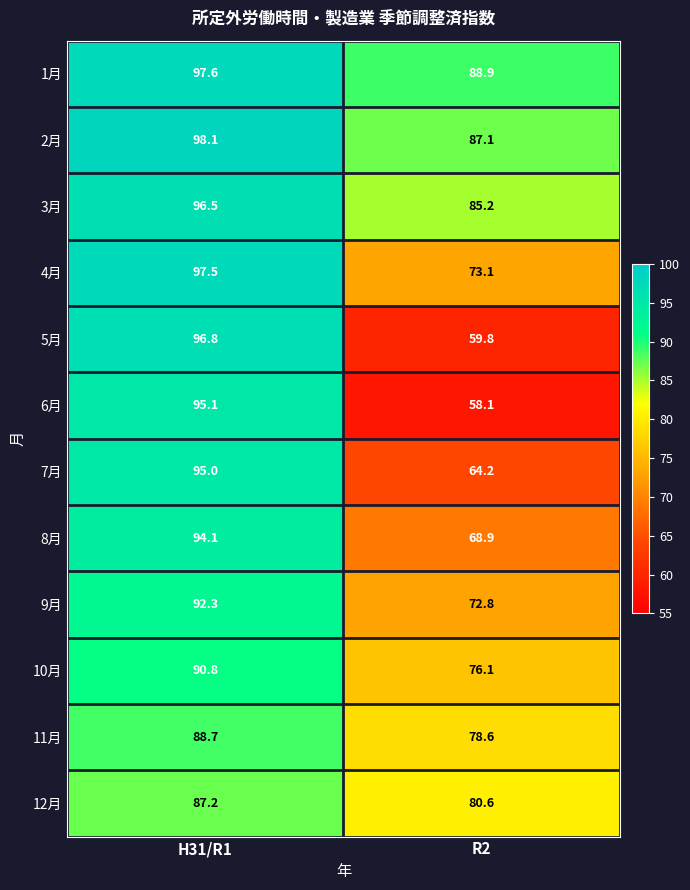

At how many categories does at least one series exceed 70?

2